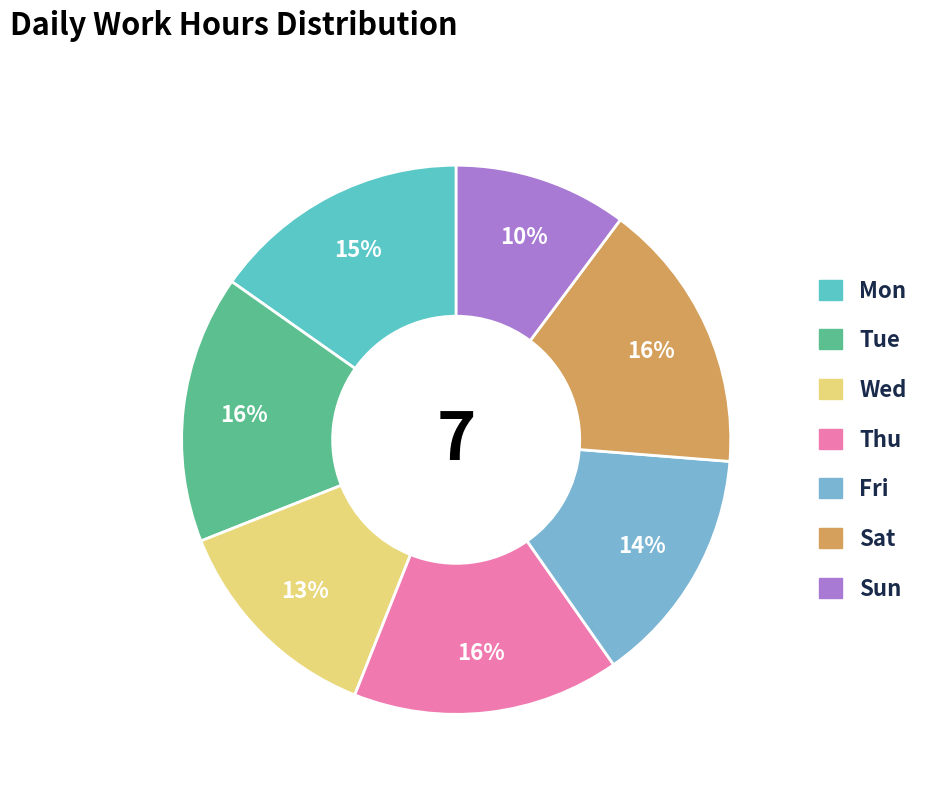

Count the number of slices in the pie.

7